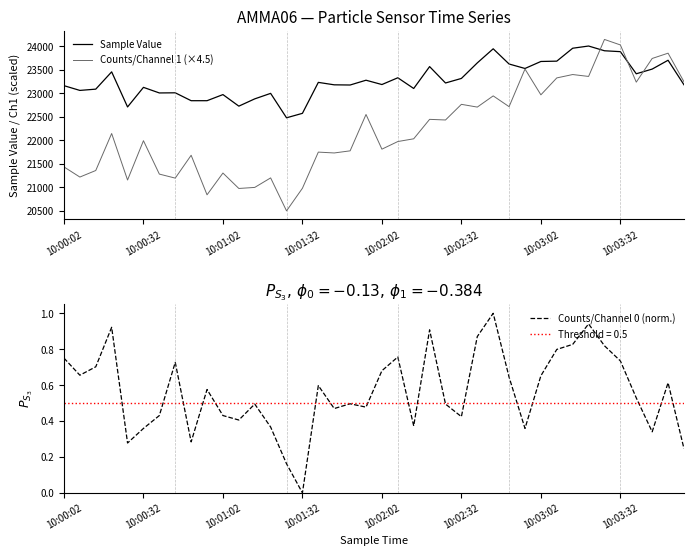

True or false: Counts/Channel 0 (norm.) has more than 2 interior local peaks.

True